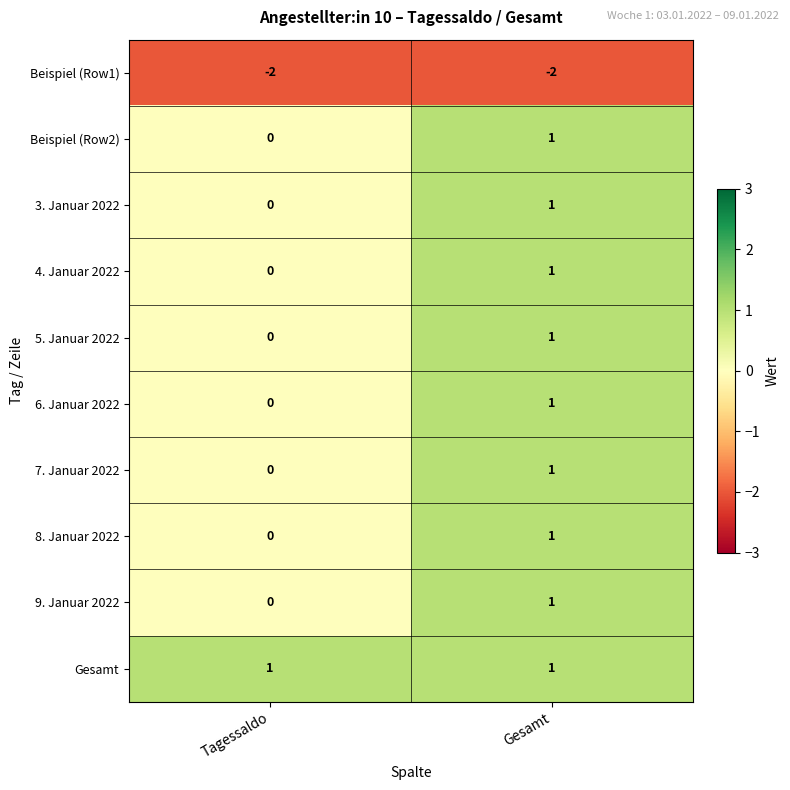

True or false: 5. Januar 2022 has a value of -1 at Tagessaldo.

False